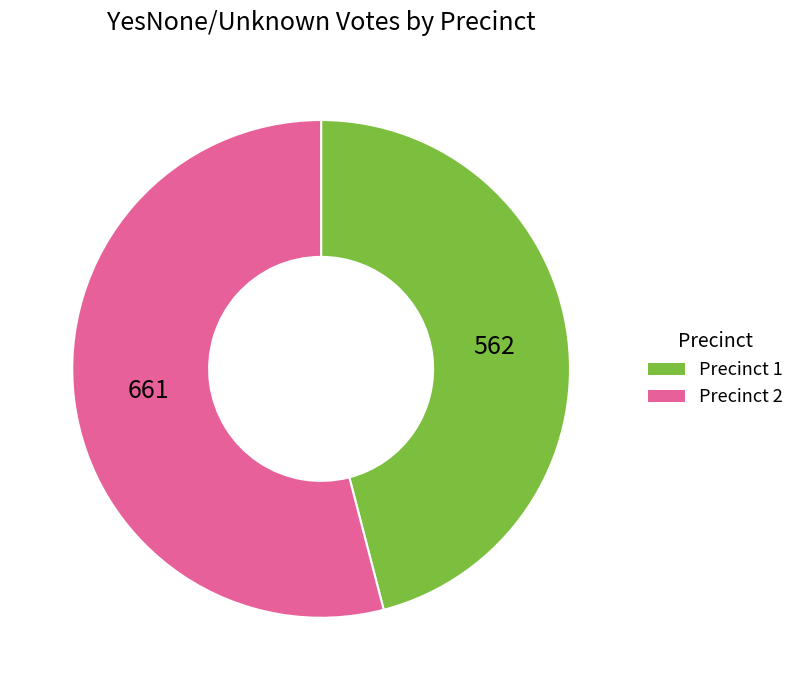

Which slice represents more than half of the pie?

Precinct 2